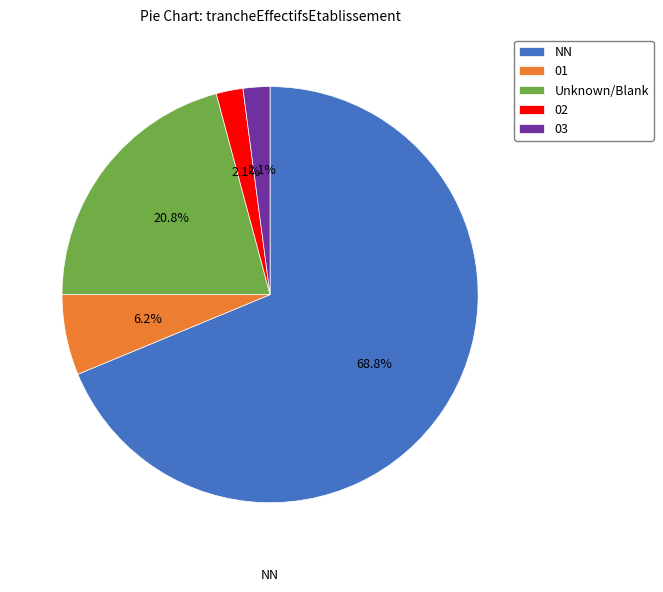

To the nearest percent, what is the difference between the 03 and NN slice percentages?

67%